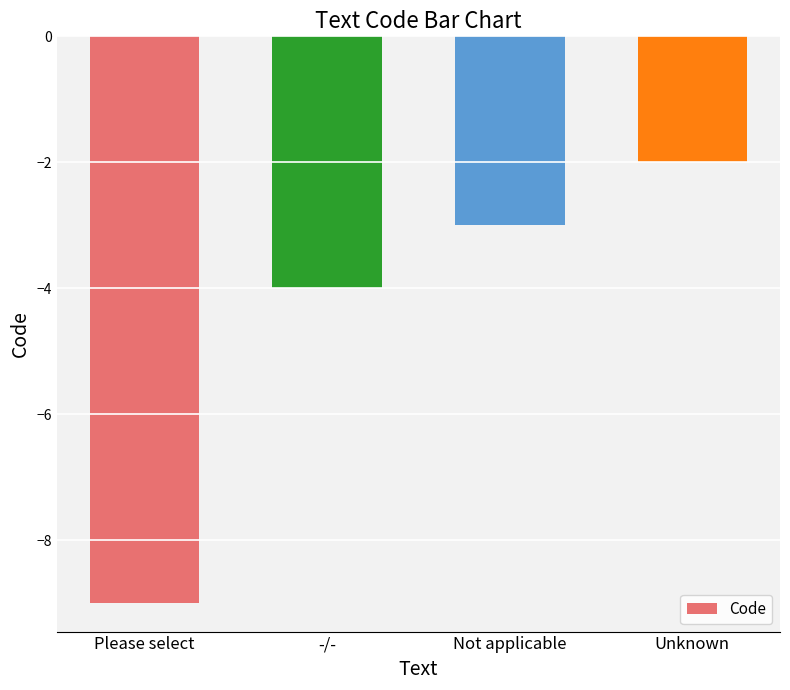

What is the change in value from Please select to Not applicable?

+6